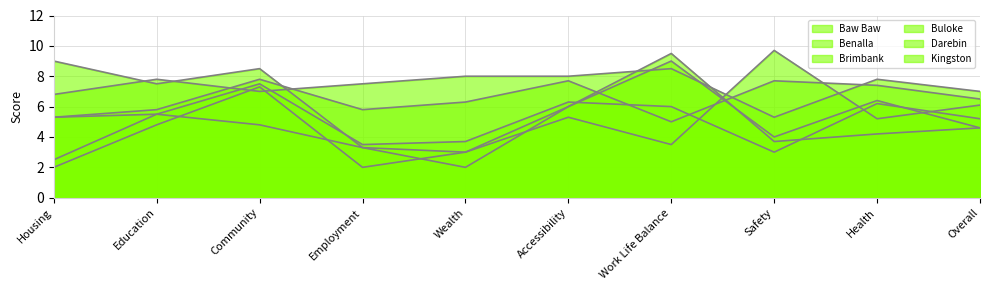

How many lines are shown in the chart?

6